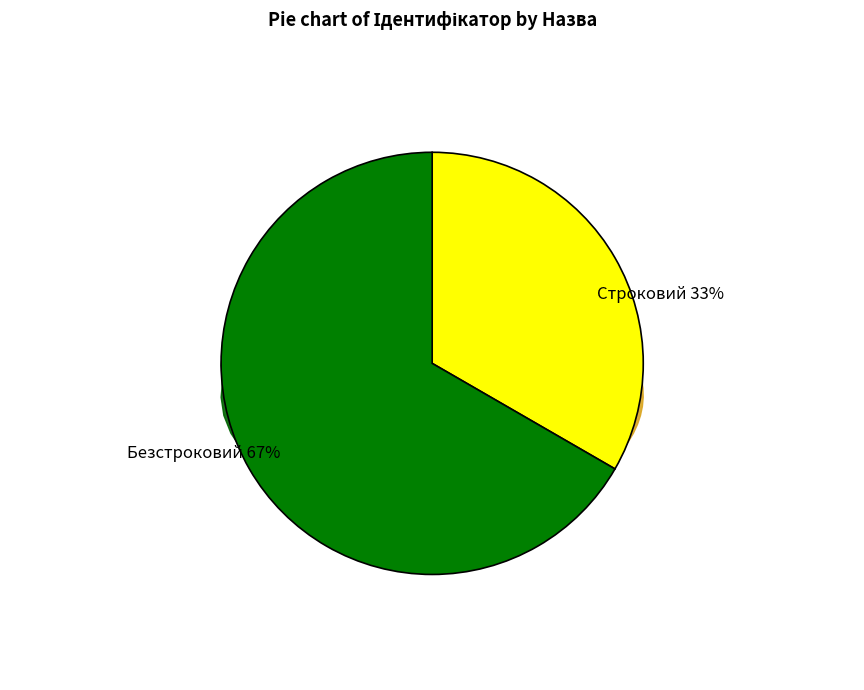

How many slices are in this pie chart?

2